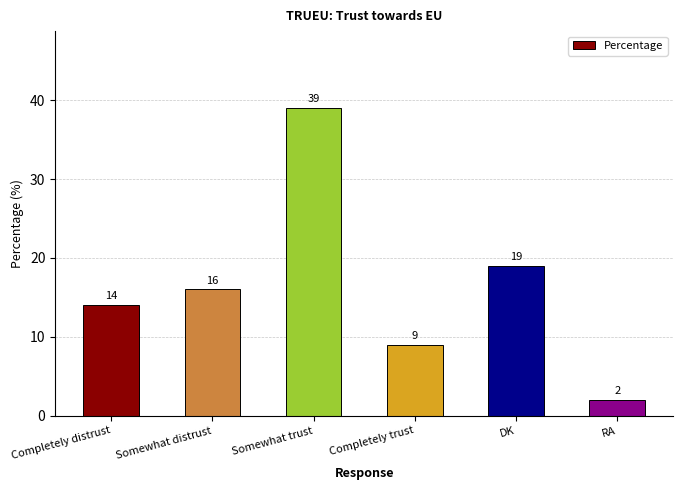

What is the sum of all values?

99